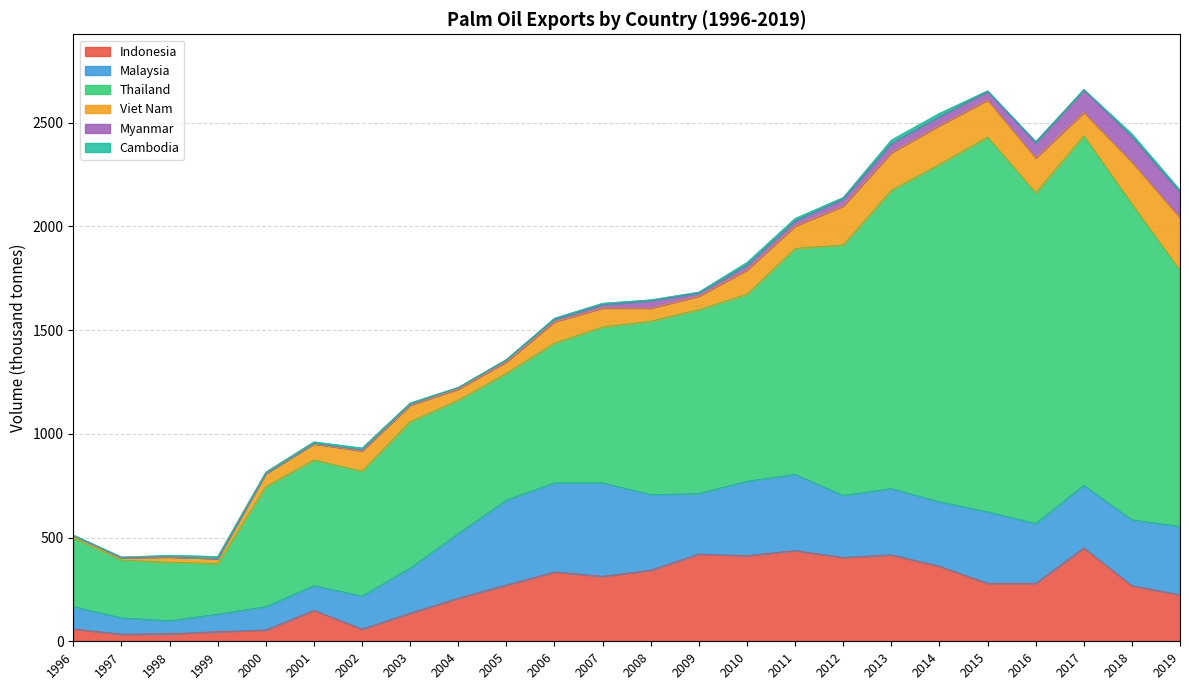

In Indonesia, how many points are lower than both neighbors (excluding endpoints)?

6